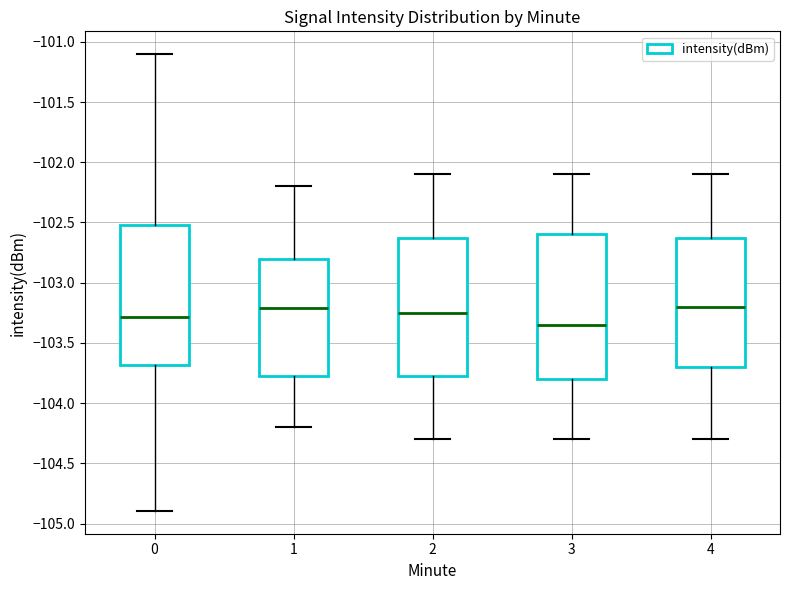

Reading left to right, transcribe this box plot: for each box, give where its median line is, the range the box spans, and where its two whiskers end, as read against the y-axis. The values are not printed on the chart, so give them approximately, as read against the axis.

0: median -103.30, box -103.70 to -102.50, whiskers -104.90 to -101.10
1: median -103.20, box -103.75 to -102.80, whiskers -104.20 to -102.20
2: median -103.25, box -103.75 to -102.60, whiskers -104.30 to -102.10
3: median -103.35, box -103.80 to -102.60, whiskers -104.30 to -102.10
4: median -103.20, box -103.70 to -102.60, whiskers -104.30 to -102.10